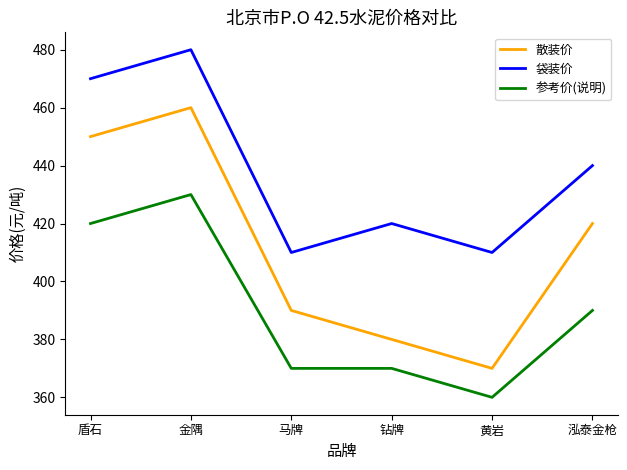

Which category has the lowest value across all series?

黄岩